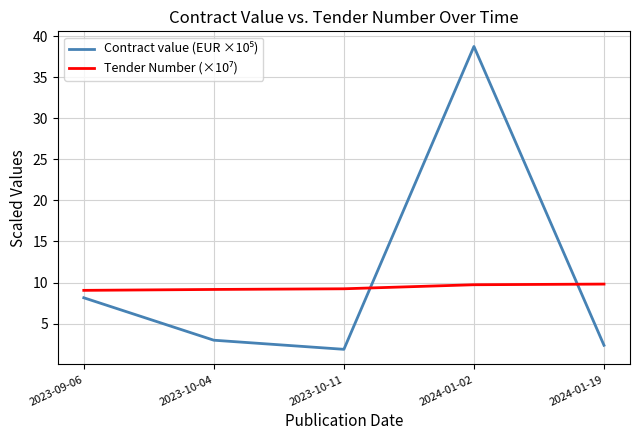

What is the maximum value shown in the chart?

38.7